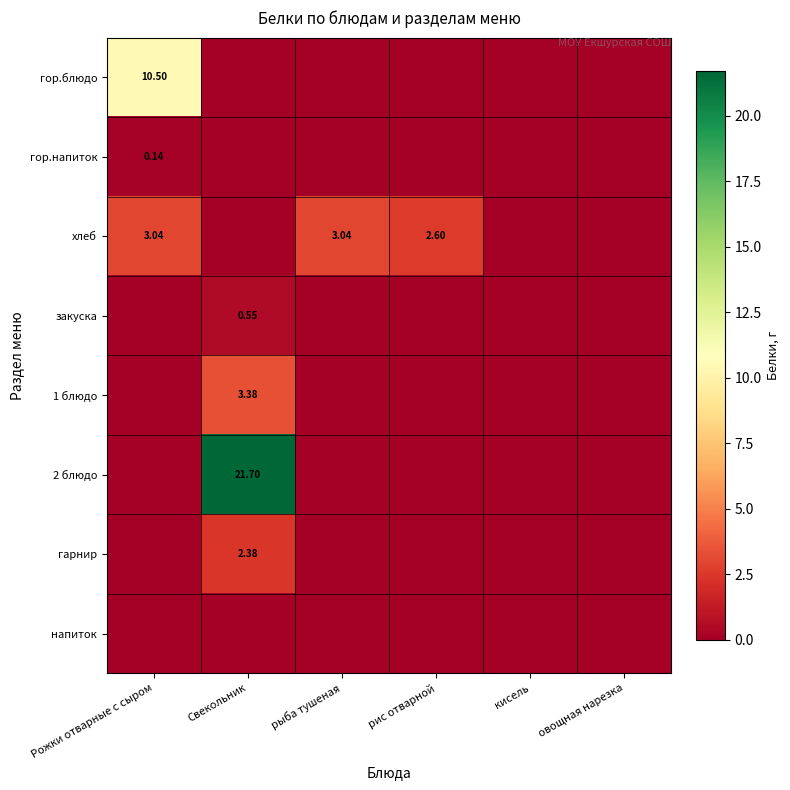

Which series has the largest total across all categories?

2 блюдо